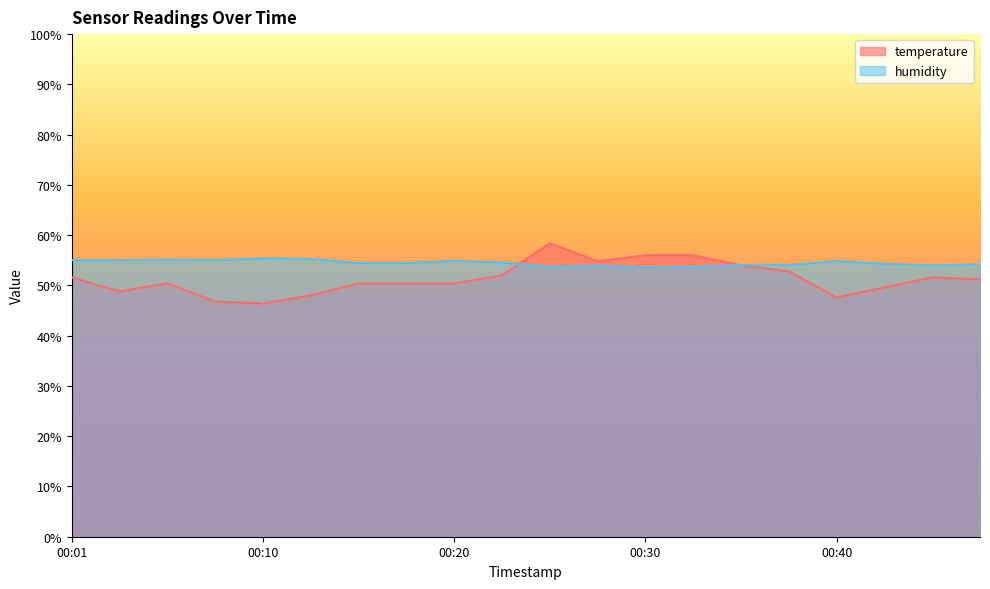

Does the chart have visible grid lines?

No